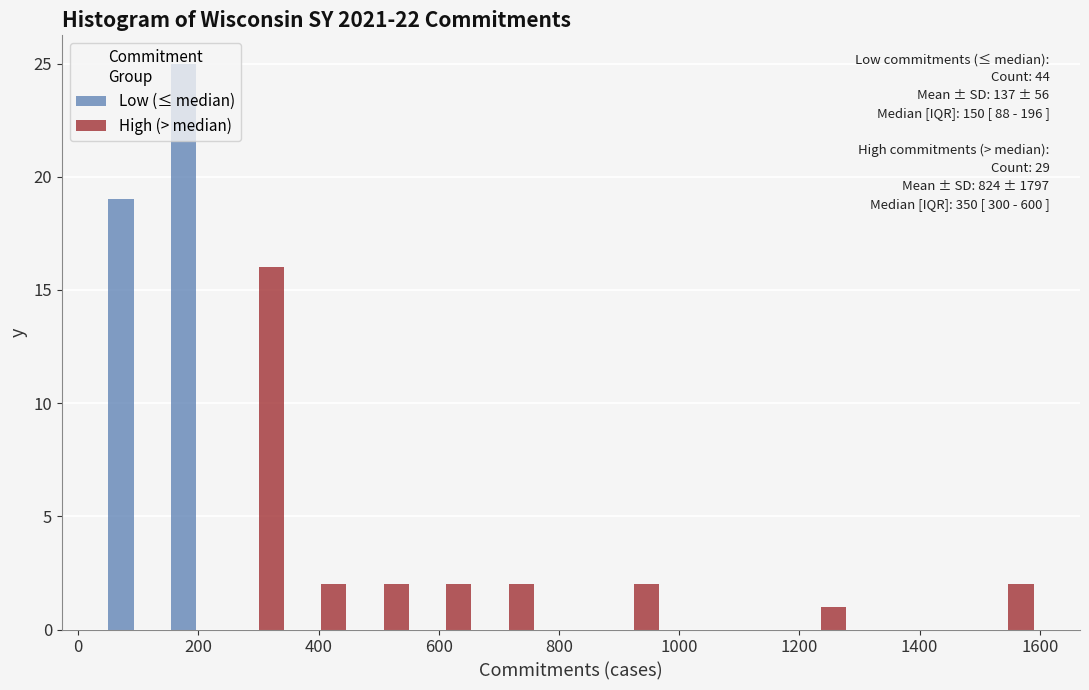

In the Low (≤ median) series, which range on the x-axis has the tallest bar?

144 to 248